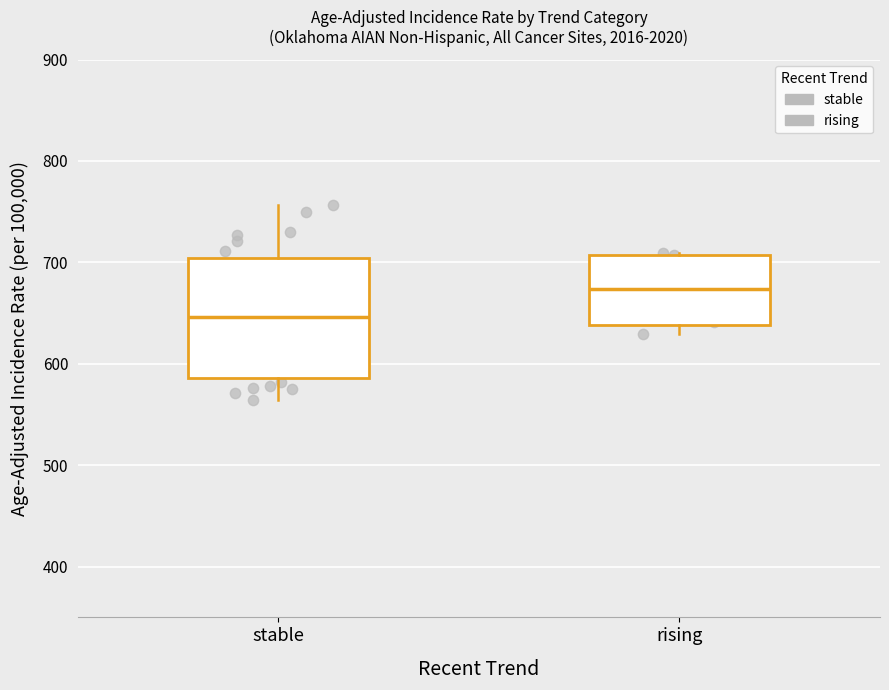

Which box has the lowest median line?

stable